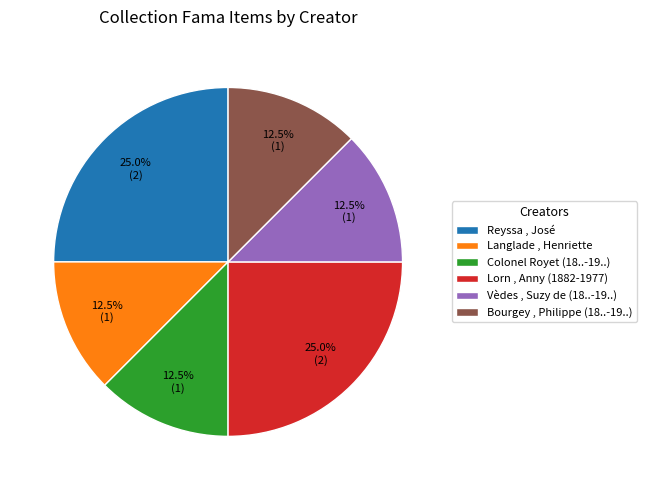

What is the ratio of the value at Reyssa , José to the value at Vèdes , Suzy de (18..-19..)?

2.0